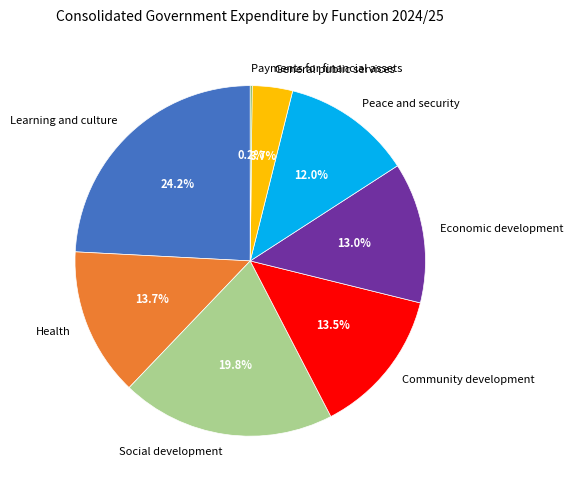

Combined, what portion of the pie is Health and Community development?

27.2%